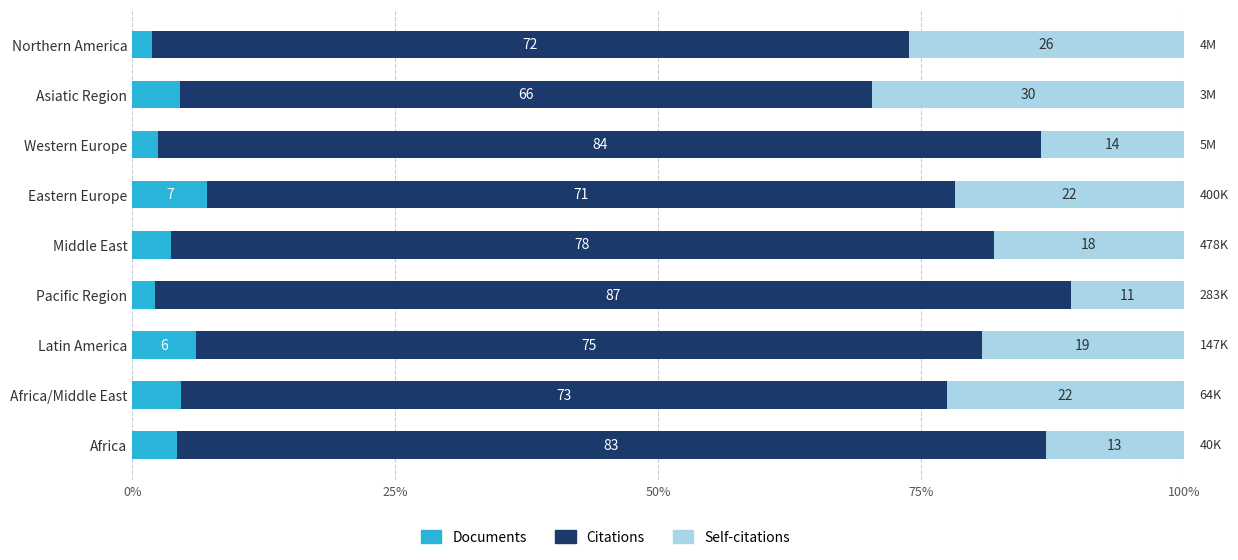

What is the total value across all series at Eastern Europe?

100.0